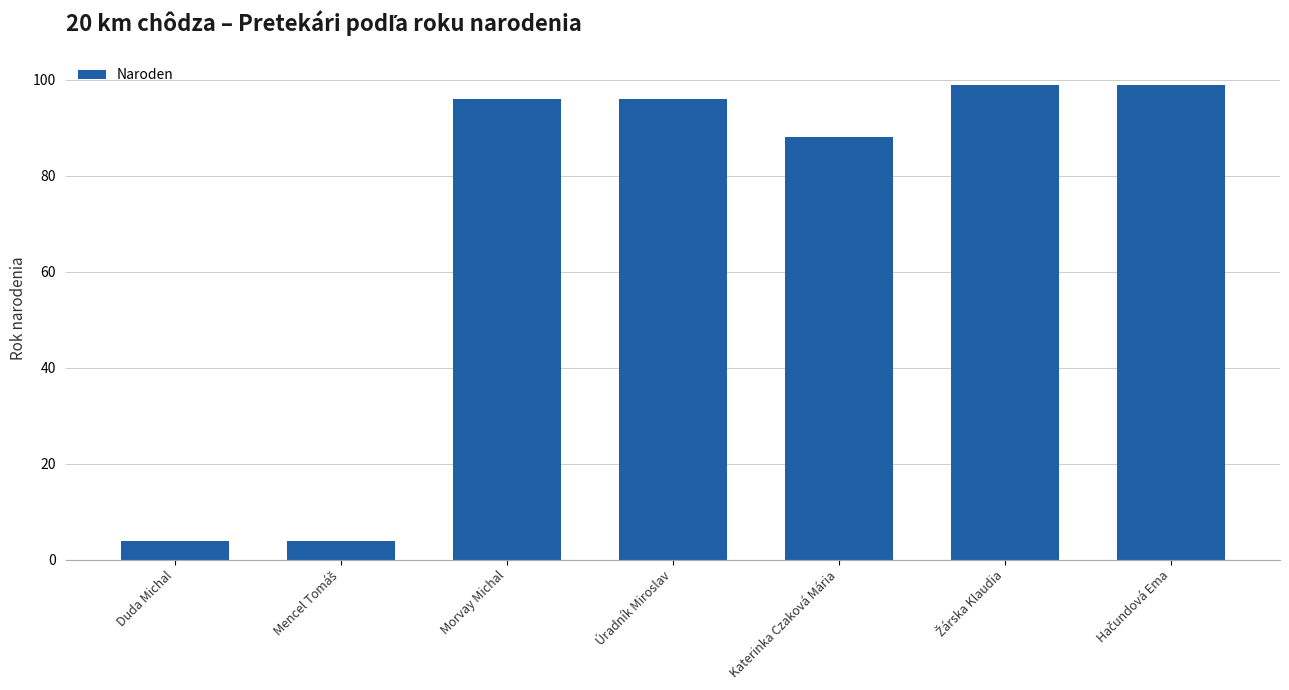

What is the sum of all values?

486